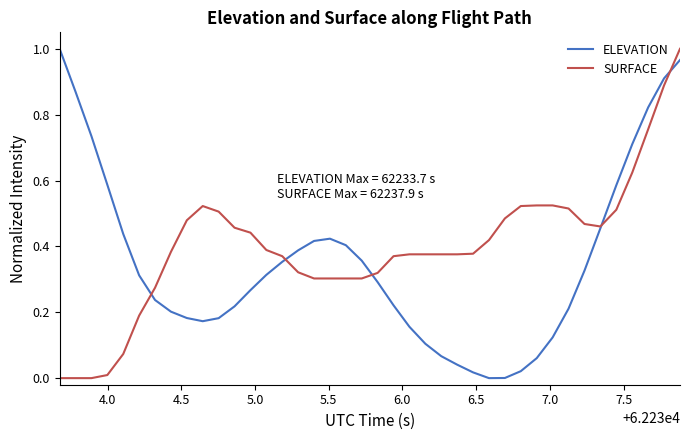

List the series in order of their overall mean, lowest first.

ELEVATION, SURFACE